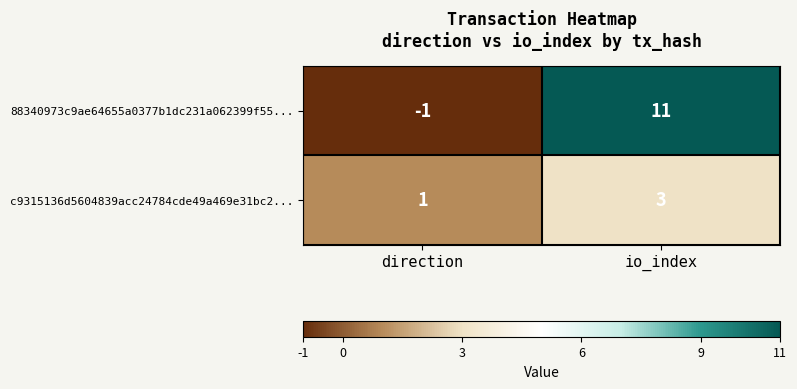

List the series in order of their peak value, highest first.

88340973c9ae64655a0377b1dc231a062399f55..., c9315136d5604839acc24784cde49a469e31bc2...